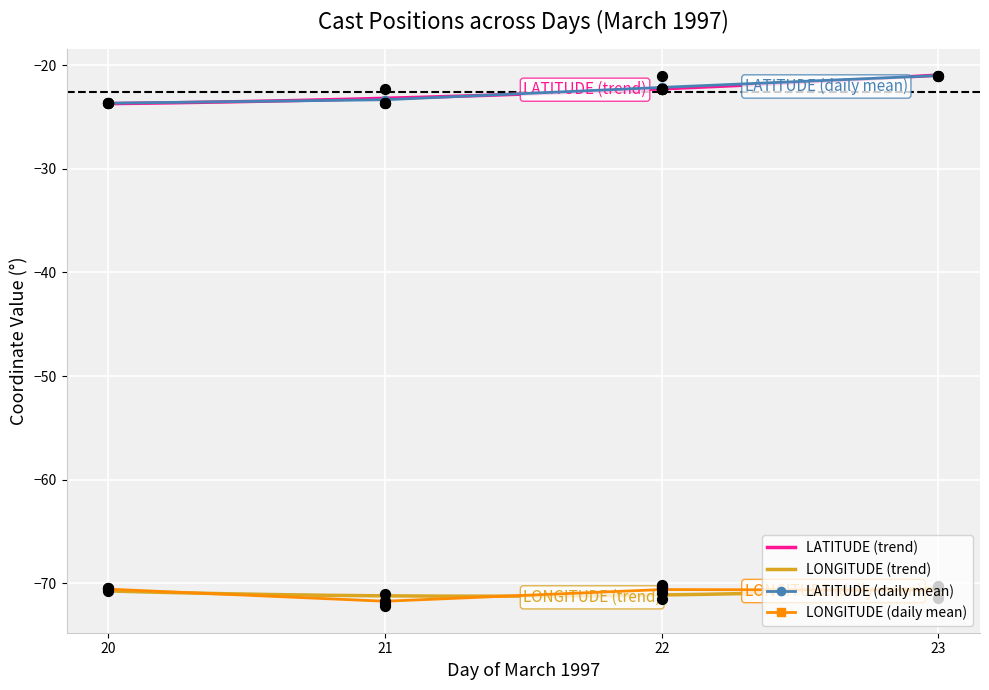

Is the value of LATITUDE at 21 greater than the value of LONGITUDE at 20?

Yes